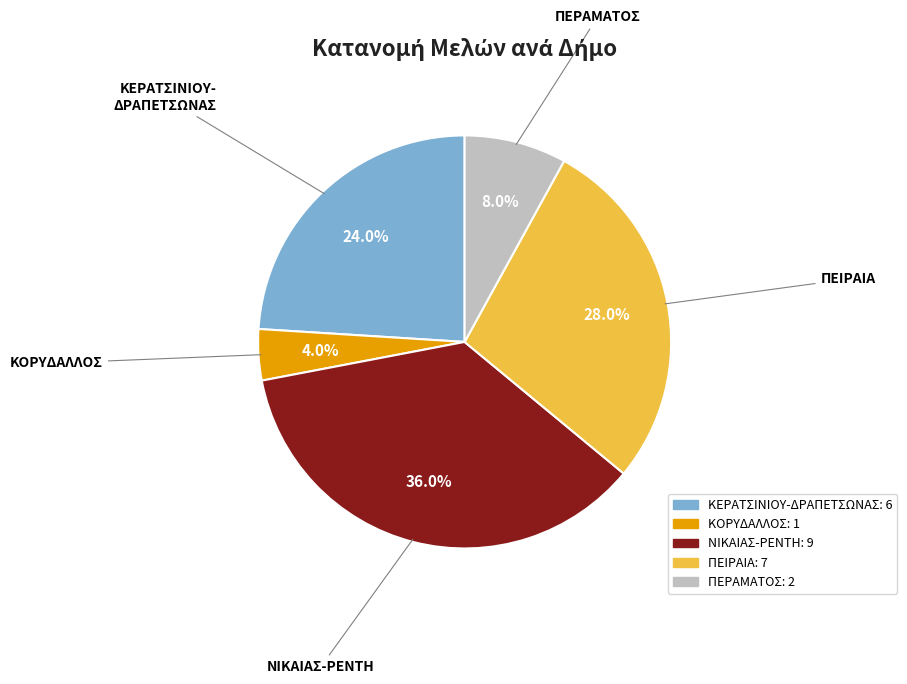

What is the ratio of the value at ΠΕΙΡΑΙΑ to the value at ΚΟΡΥΔΑΛΛΟΣ?

7.0